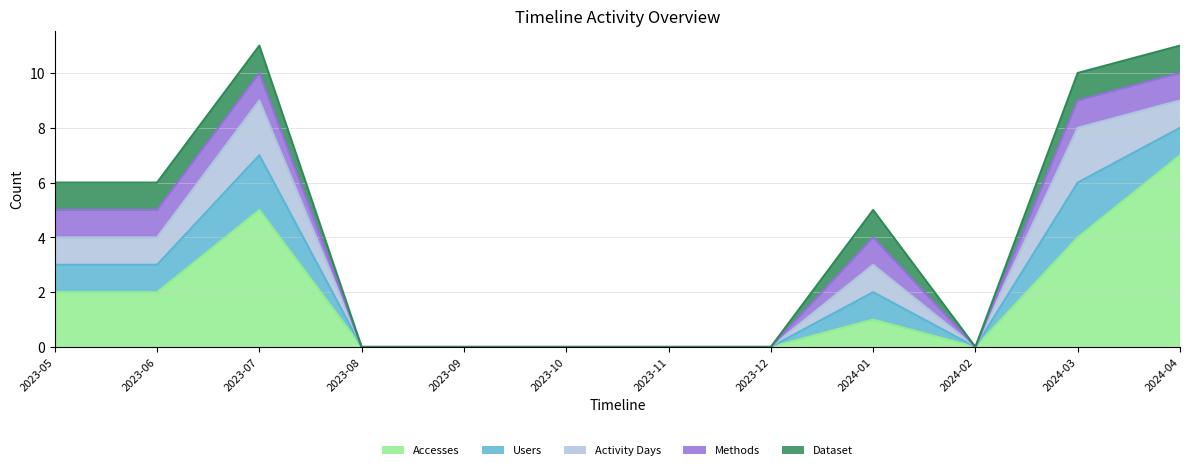

True or false: Accesses and Users cross at least once.

False